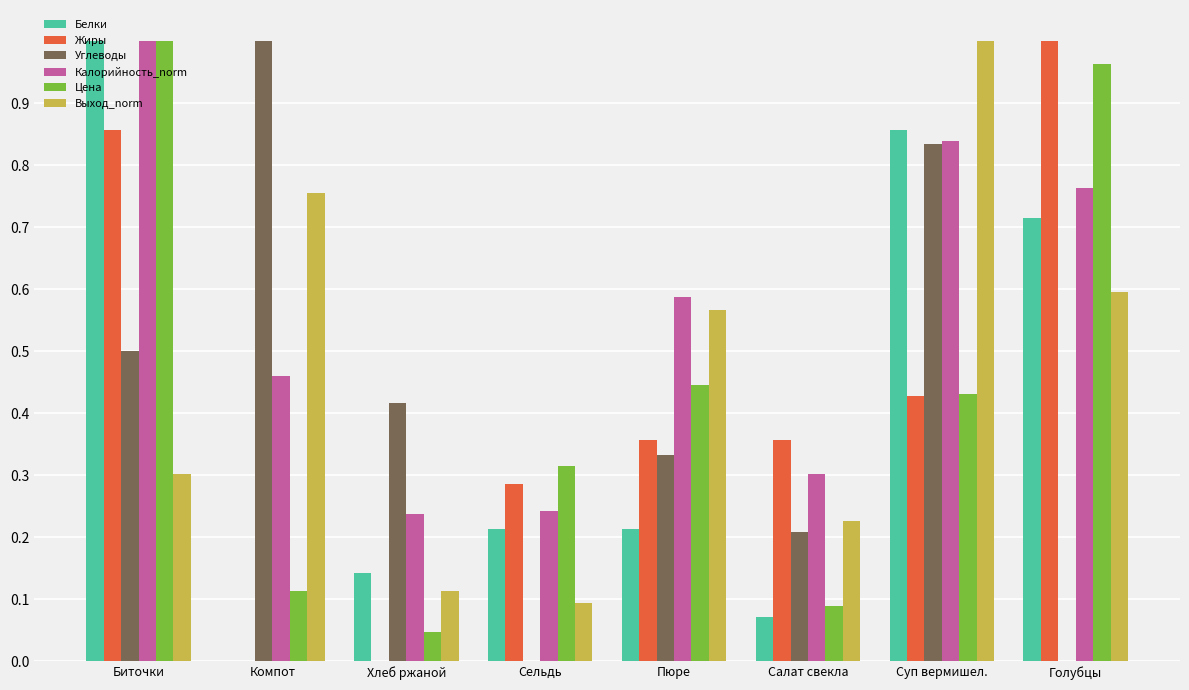

What is the sum of all Жиры values?

3.3